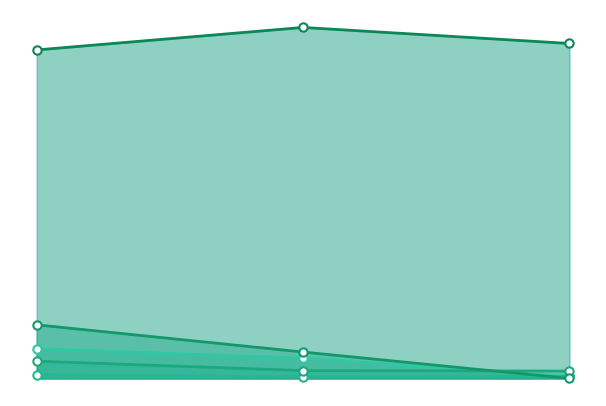

At which category does the chart reach its peak across all series?

Rank 2